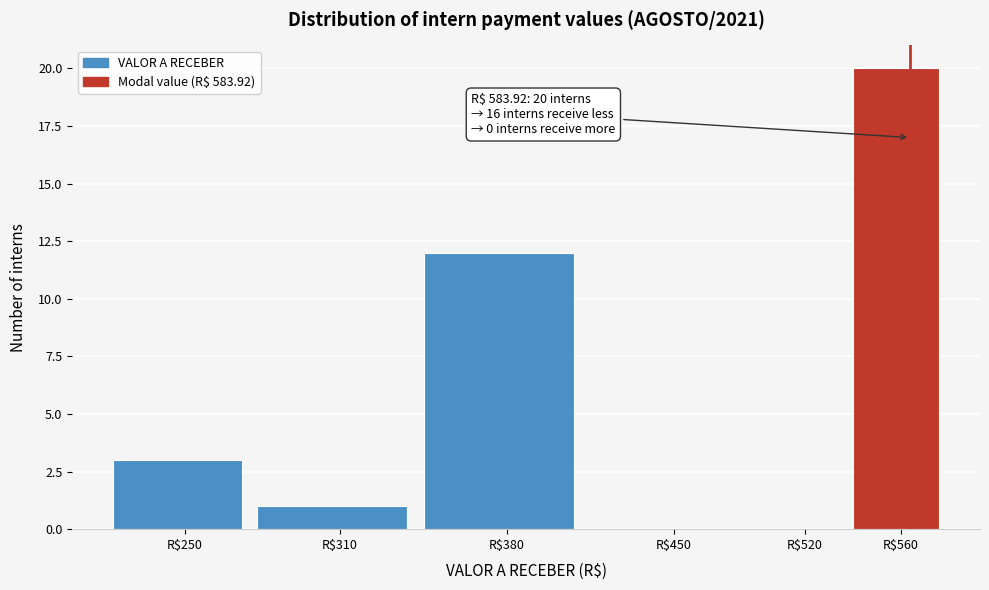

True or false: the data shows 20 at R$560.

True